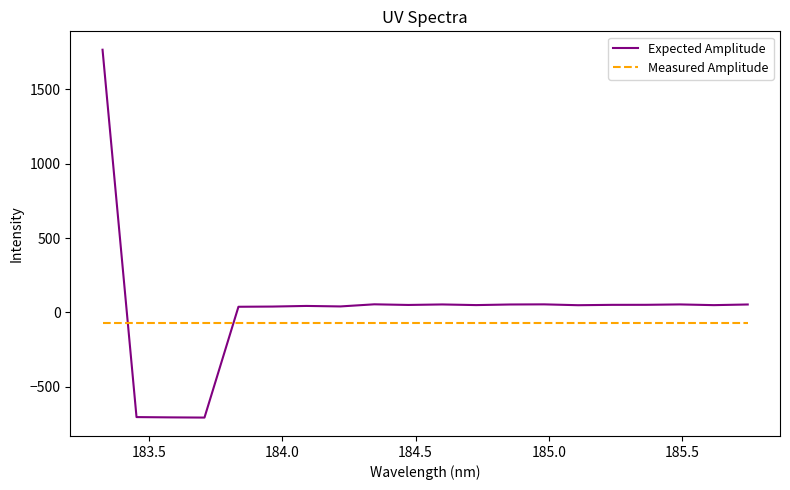

How many intersections are there between Measured Amplitude and Expected Amplitude?

2